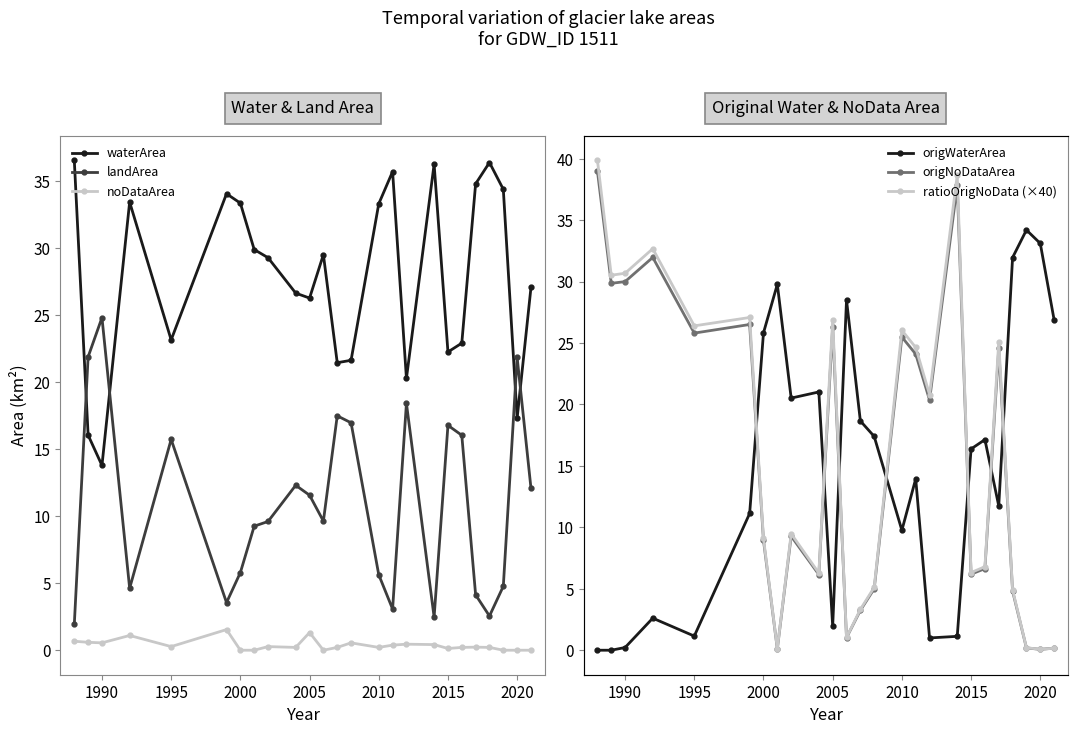

At which category does landArea reach its first local peak?

1990